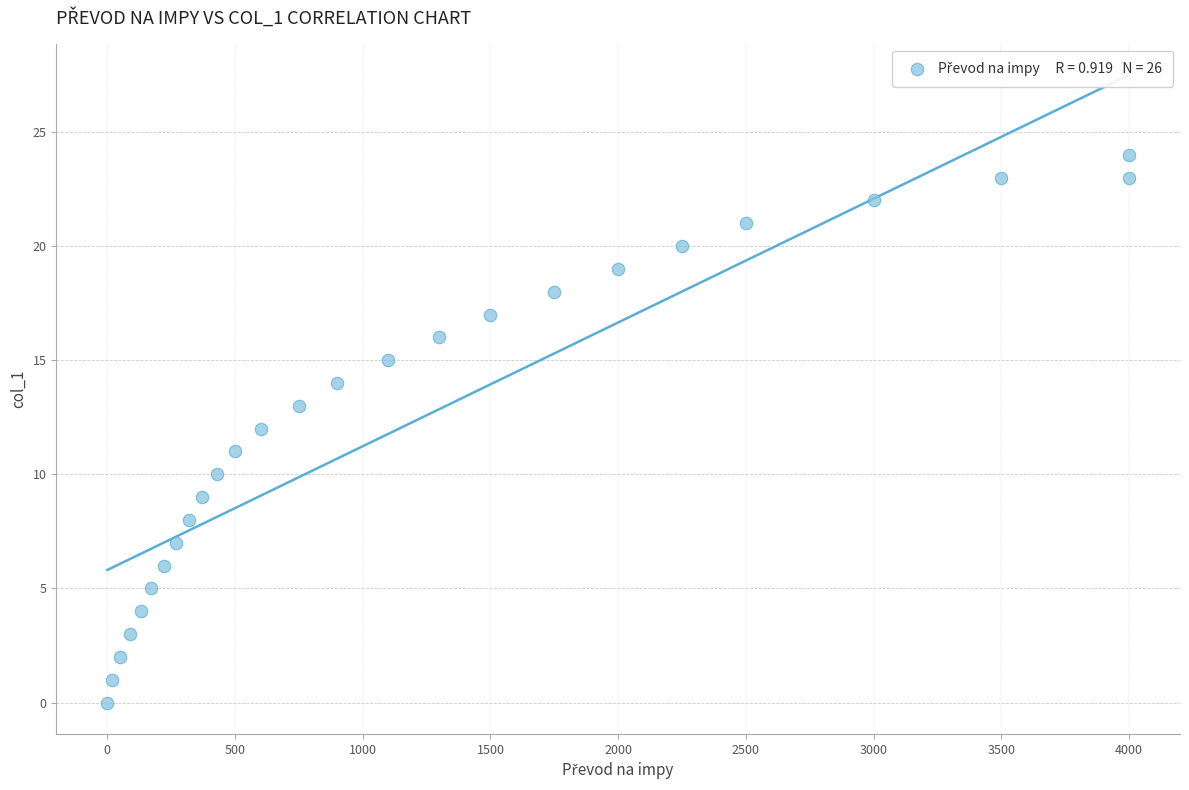

What is the range of X values (max minus min)?

4000